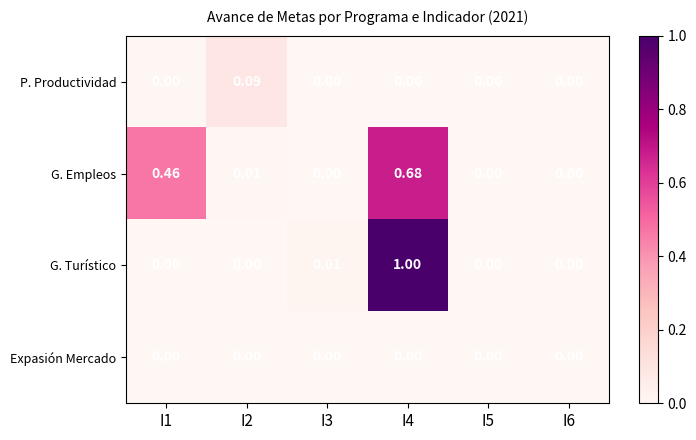

Which series has the largest total across all categories?

G. Empleos